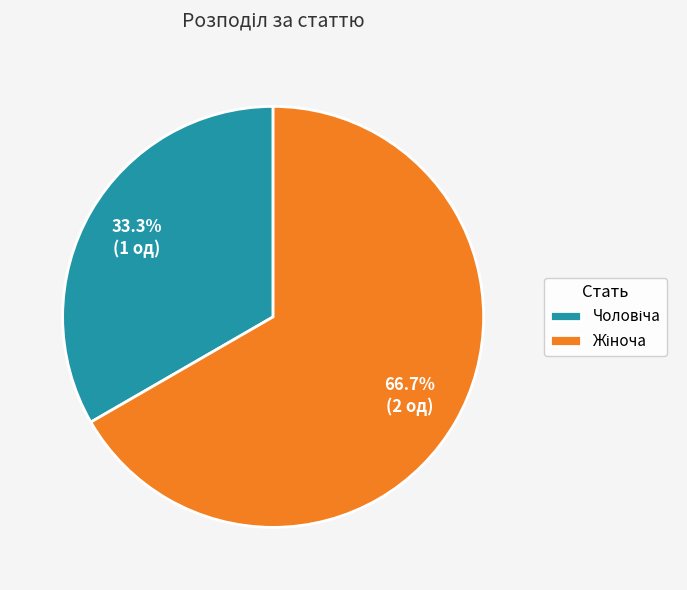

How many slices are in this pie chart?

2